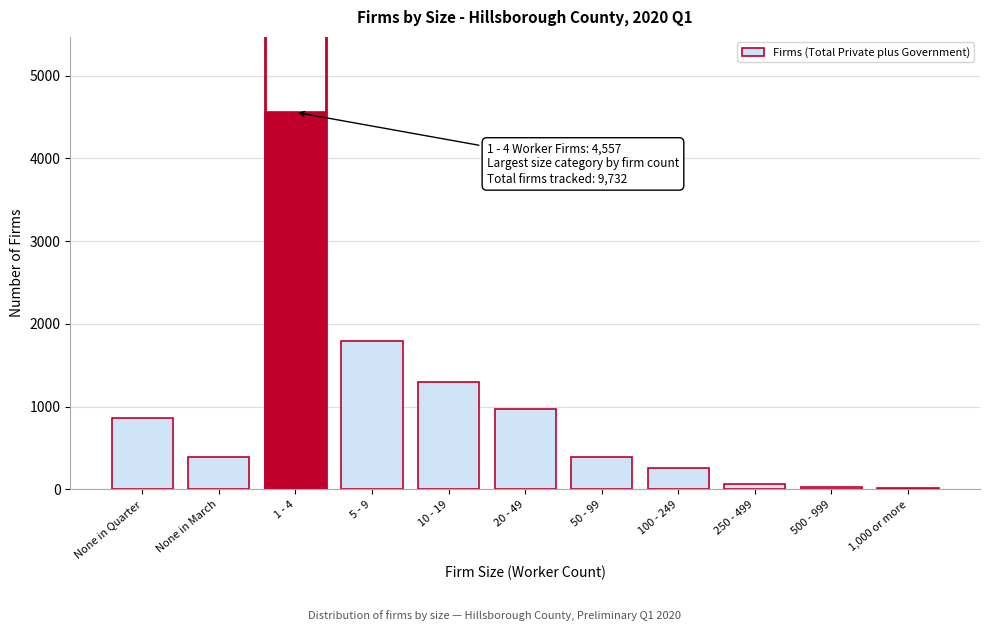

Which has a higher value, 10 - 19 or 1 - 4?

1 - 4